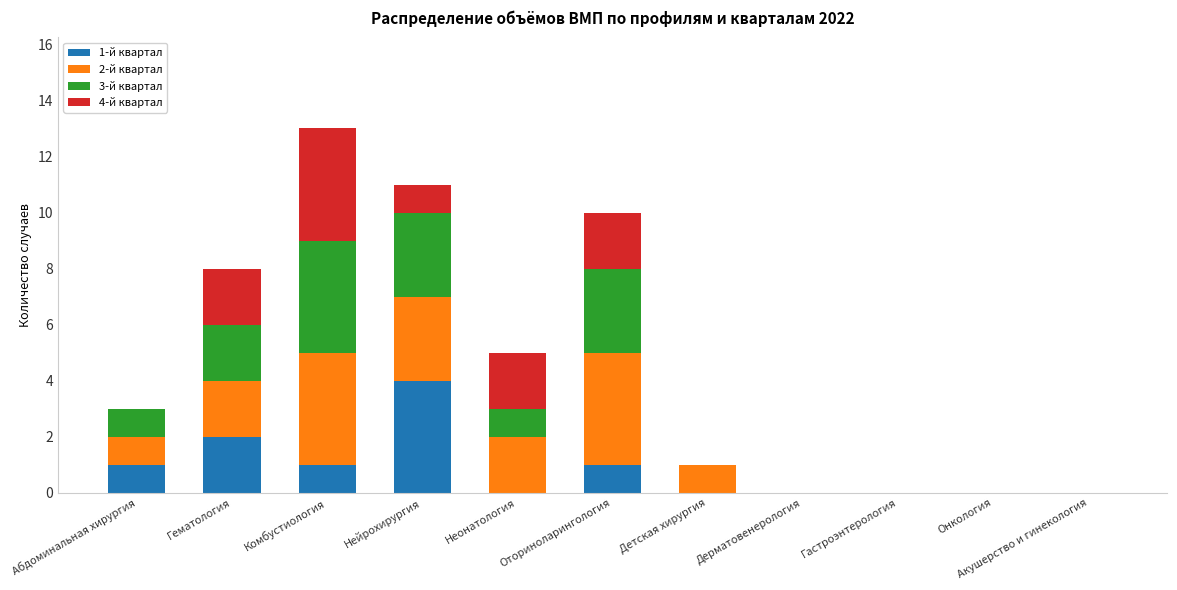

Is it true that 1-й квартал equals 1 at Оториноларингология?

True